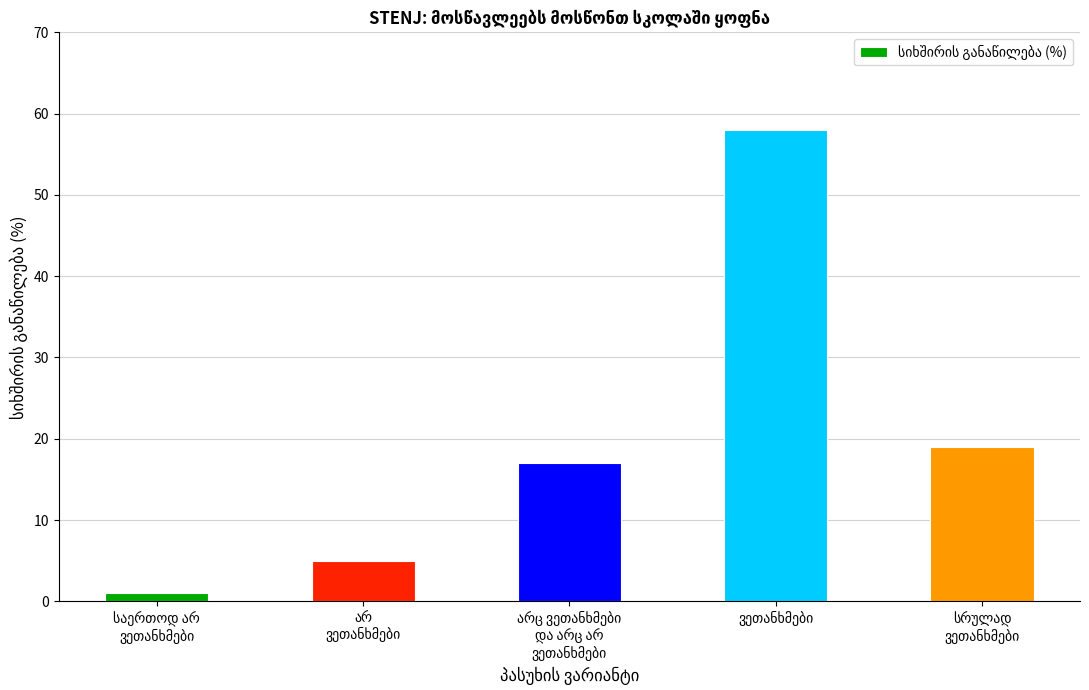

How many categories are shown in the chart?

5